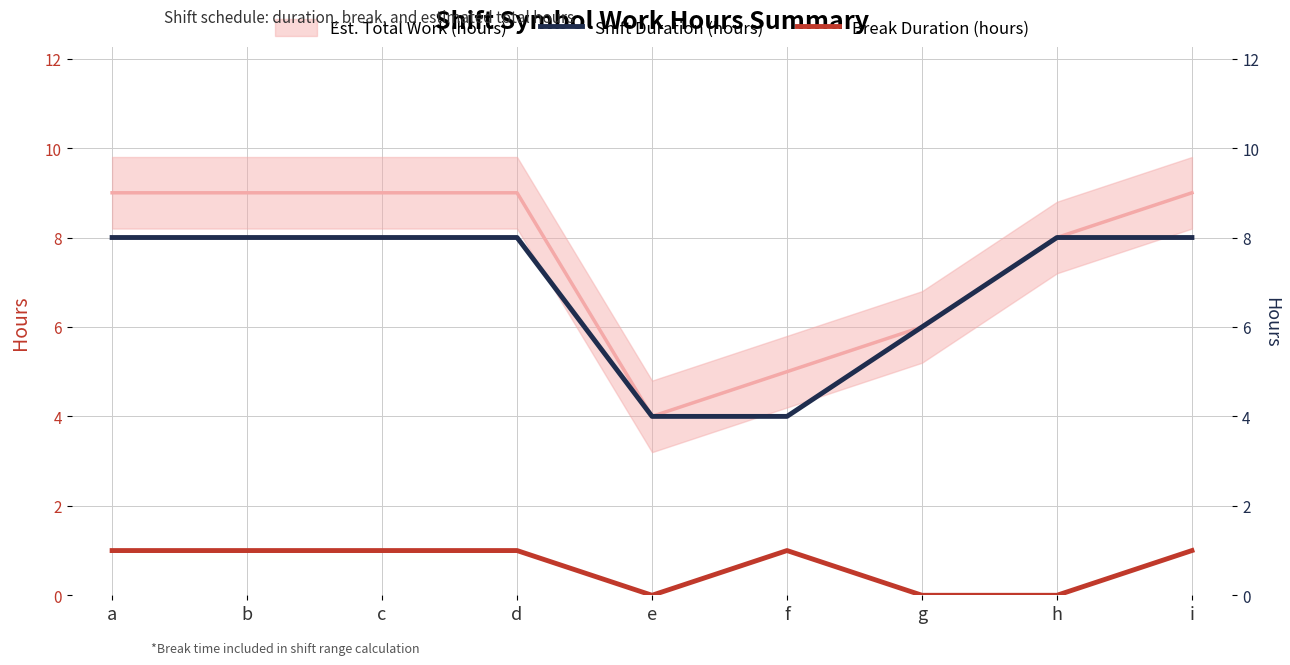

At which label does Shift Duration (hours) first exceed 7?

a